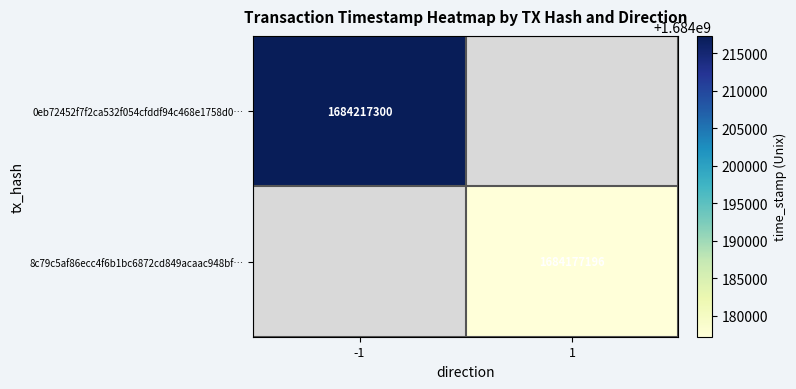

The 8c79c5af86ecc4f6b1bc6872cd849acaac948bf… series shows 2625612877 at 1. True or false?

False